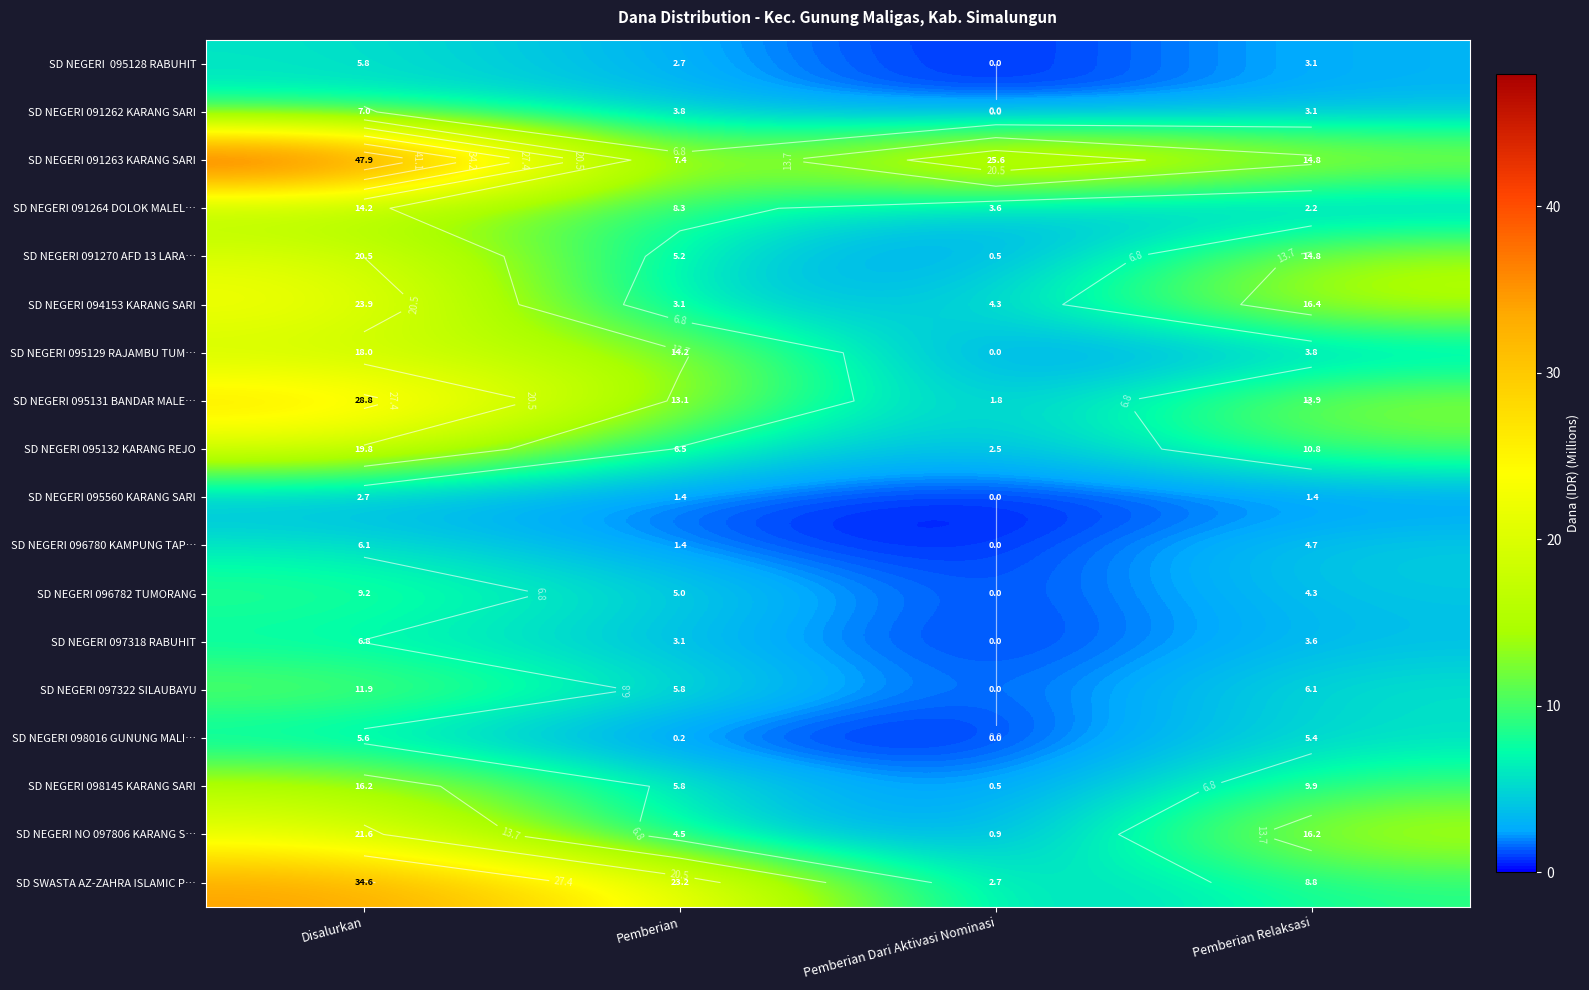

Rank the series at Disalurkan from lowest to highest value.

SD NEGERI 095560 KARANG SARI, SD NEGERI 098016 GUNUNG MALI…, SD NEGERI 095128 RABUHIT, SD NEGERI 096780 KAMPUNG TAP…, SD NEGERI 097318 RABUHIT, SD NEGERI 091262 KARANG SARI, SD NEGERI 096782 TUMORANG, SD NEGERI 097322 SILAUBAYU, SD NEGERI 091264 DOLOK MALEL…, SD NEGERI 098145 KARANG SARI, SD NEGERI 095129 RAJAMBU TUM…, SD NEGERI 095132 KARANG REJO, SD NEGERI 091270 AFD 13 LARA…, SD NEGERI NO 097806 KARANG S…, SD NEGERI 094153 KARANG SARI, SD NEGERI 095131 BANDAR MALE…, SD SWASTA AZ-ZAHRA ISLAMIC P…, SD NEGERI 091263 KARANG SARI